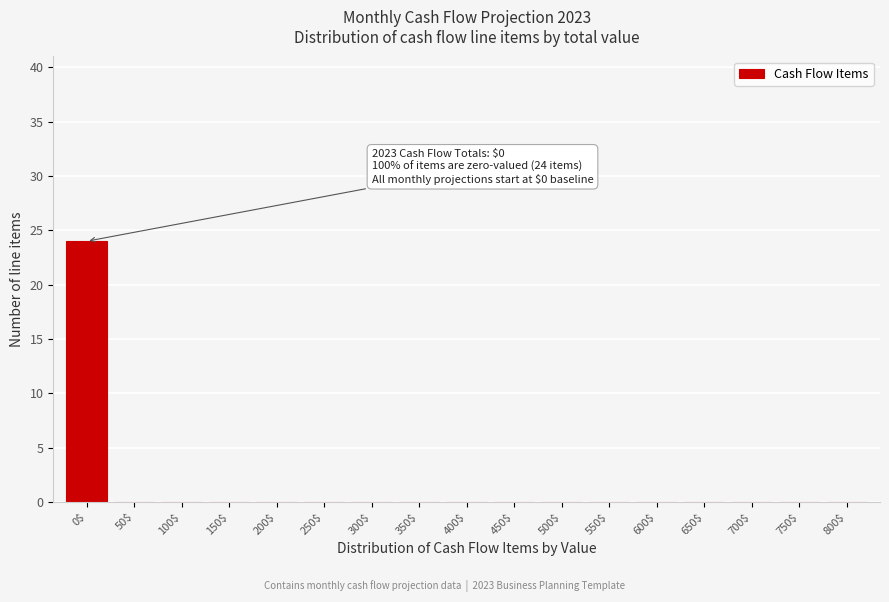

The value at 250$ is 0. True or false?

True